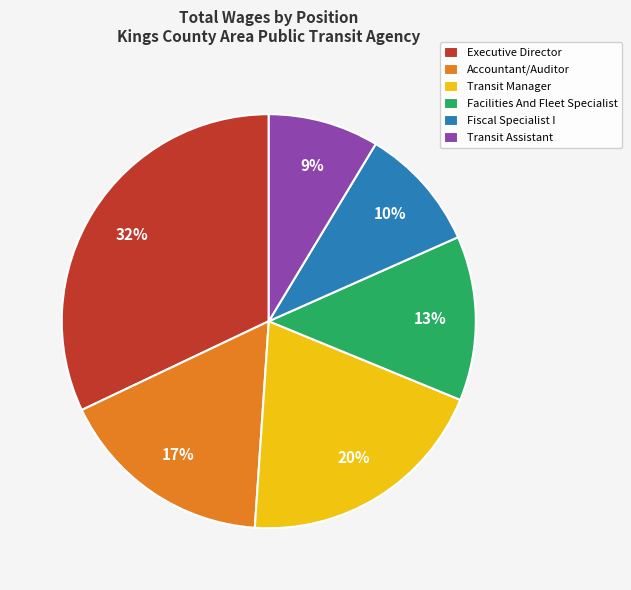

What is the ratio of the value at Accountant/Auditor to the value at Facilities And Fleet Specialist?

1.3